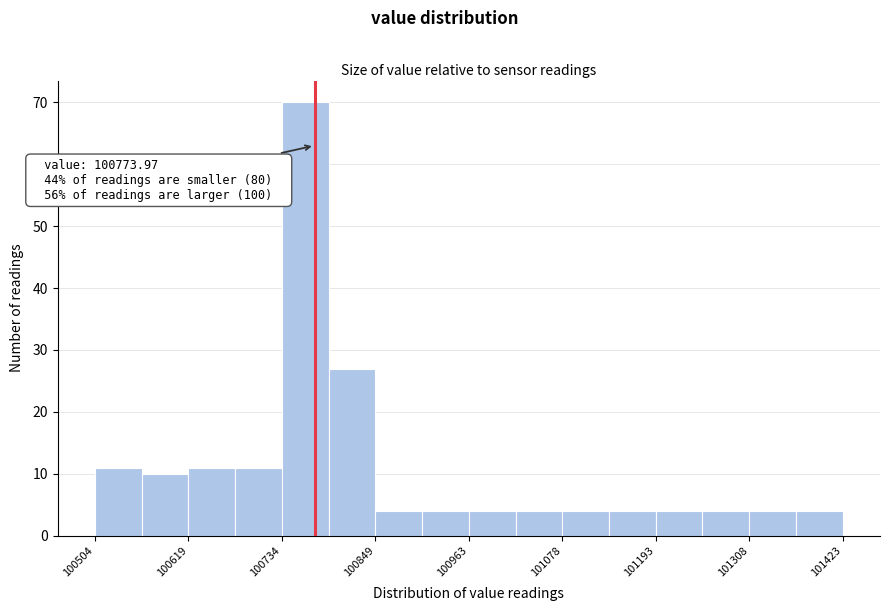

Read against the x-axis, roughly where is the centre of the tallest bar?

100760